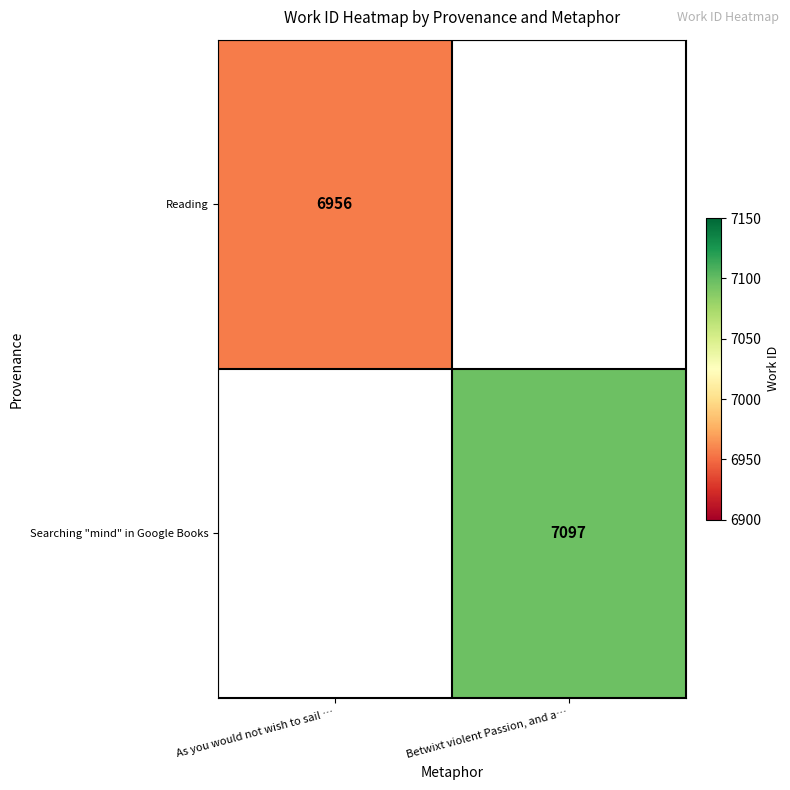

The Reading series shows 6956 at As you would not wish to sail …. True or false?

True